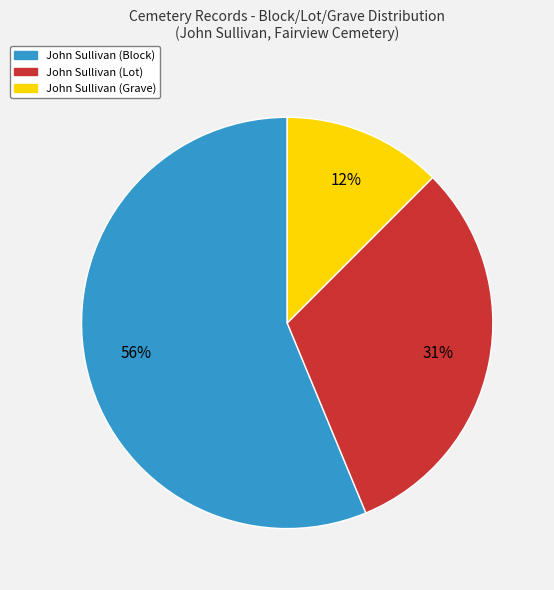

Do John Sullivan (Grave) and John Sullivan (Lot) together represent more than half of the pie?

No